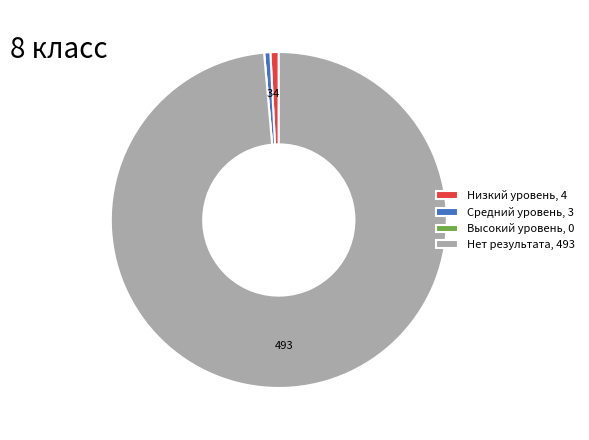

Is there any slice that represents more than half of the pie?

Yes